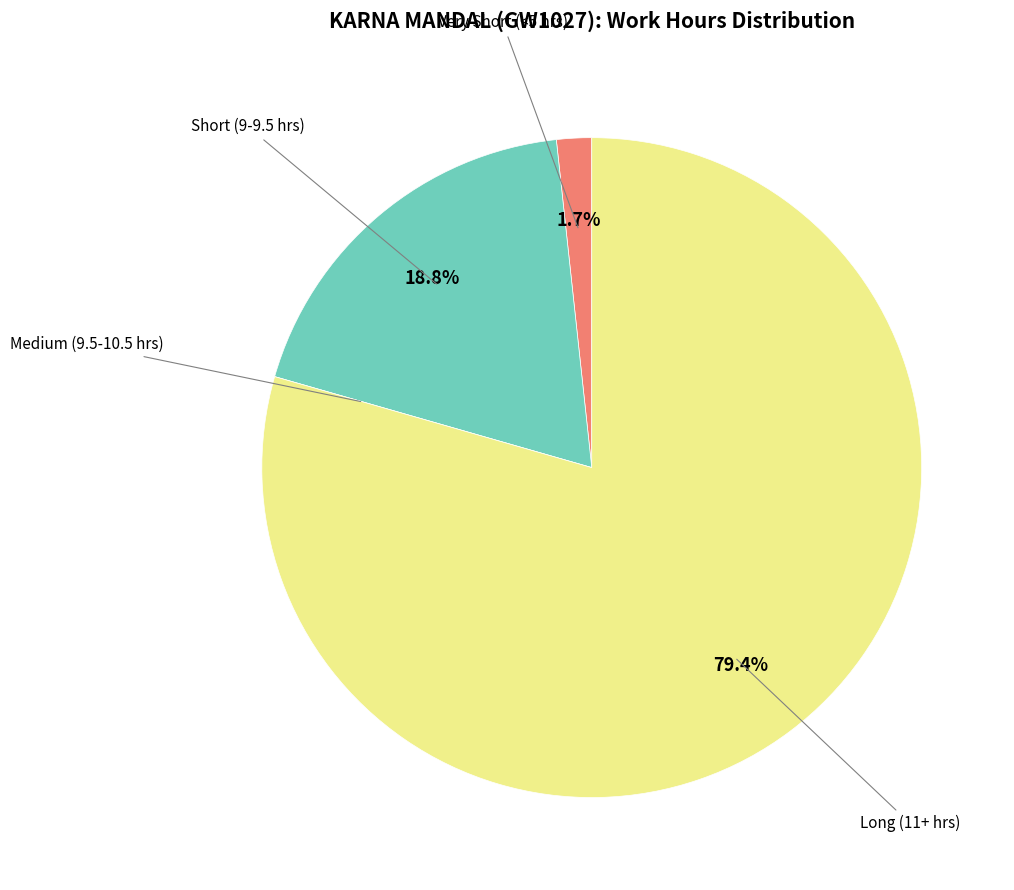

Does any single category account for the majority?

Yes